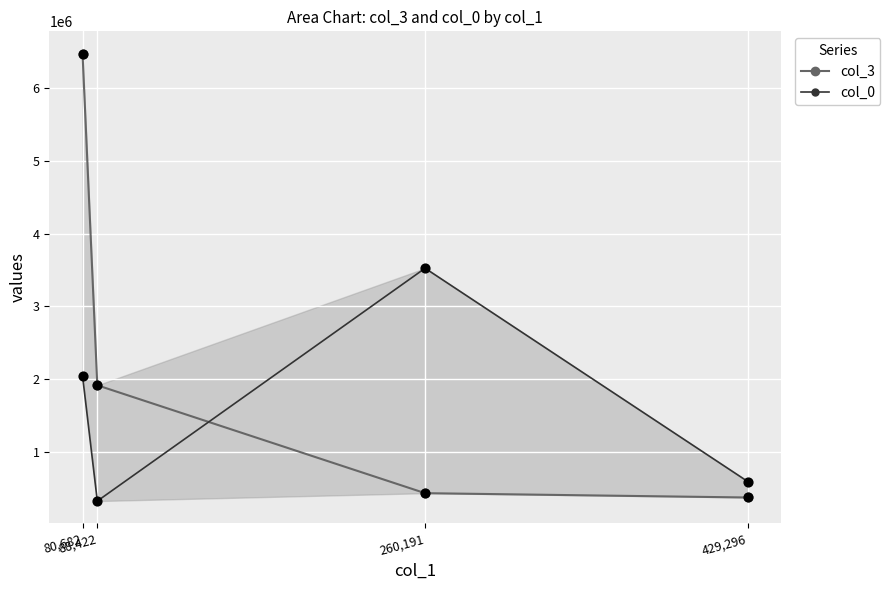

At how many categories does at least one series exceed 2239089?

2